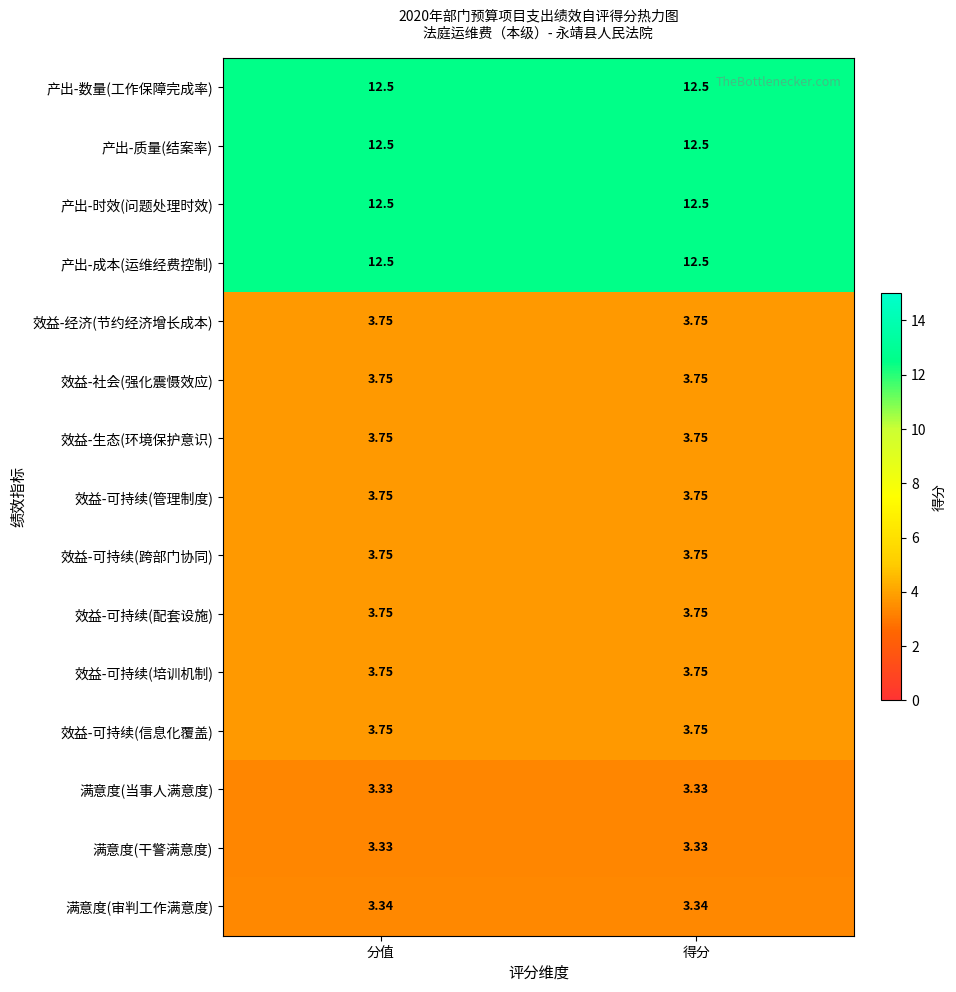

What is the total value across all series at 分值?

90.0